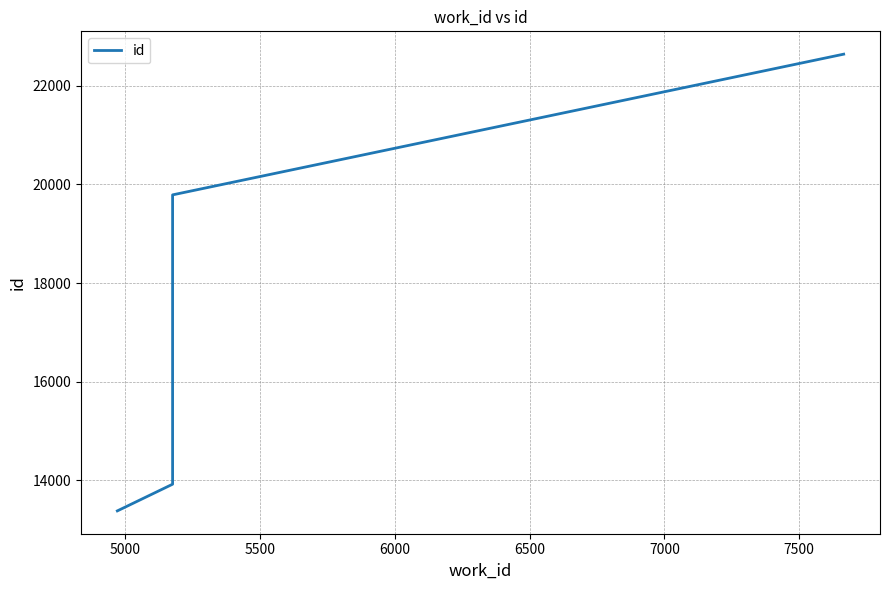

Count the number of values greater than 19788.

1